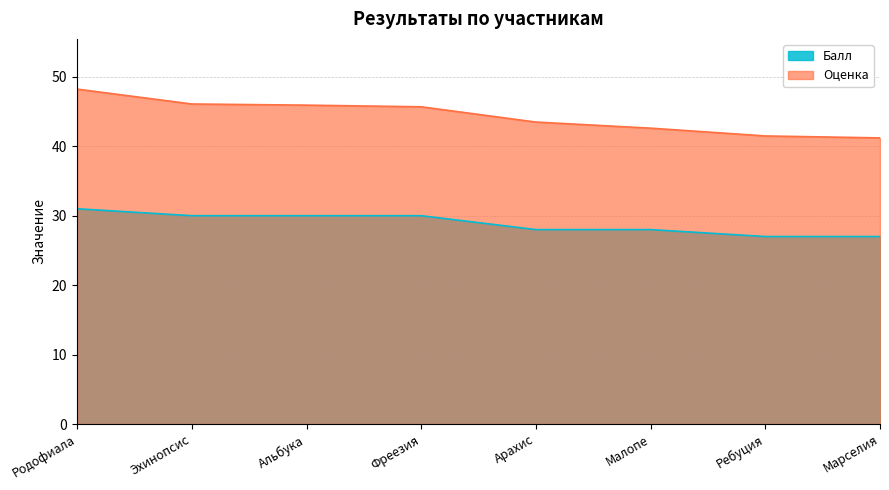

What is the label of the 5th point from the right?

Фреезия